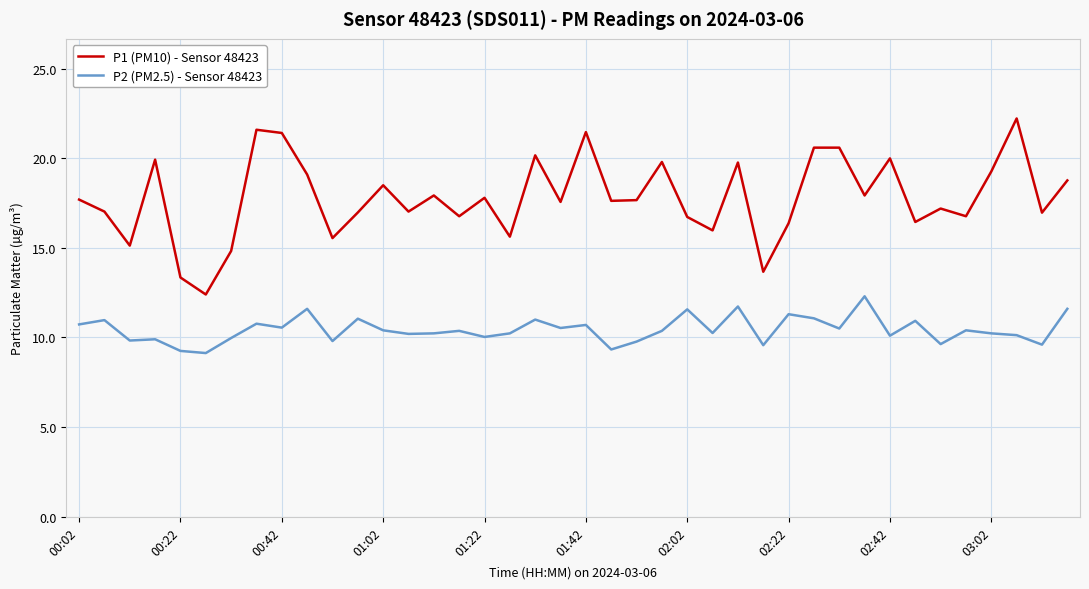

What is the difference between the maximum and minimum values in the P1 (PM10) - Sensor 48423 series?

9.8